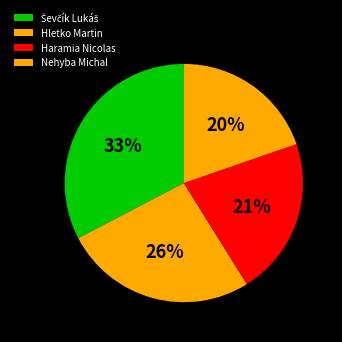

Does Nehyba Michal represent more than half of the total?

No